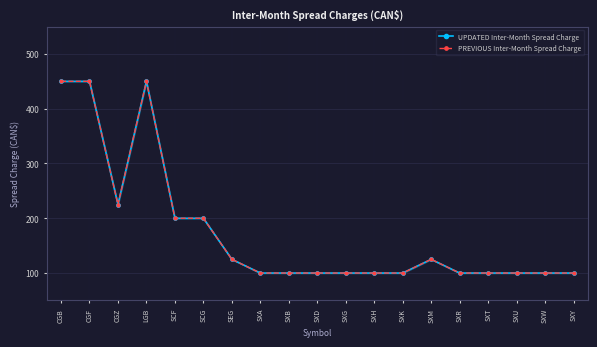

At SCF, list the series in order from largest to smallest.

UPDATED Inter-Month Spread Charge, PREVIOUS Inter-Month Spread Charge